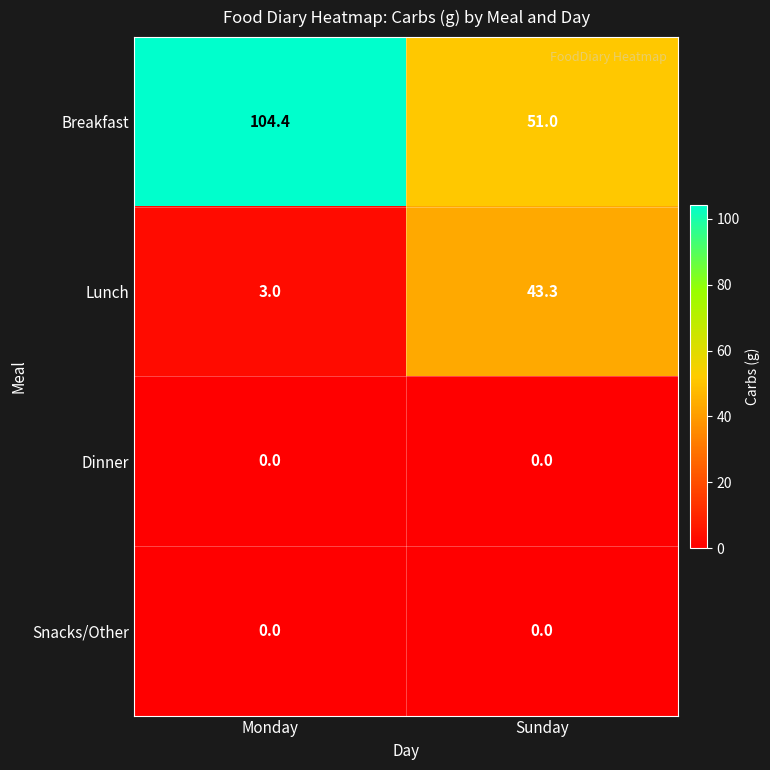

At which label is Breakfast closest to 77?

Sunday